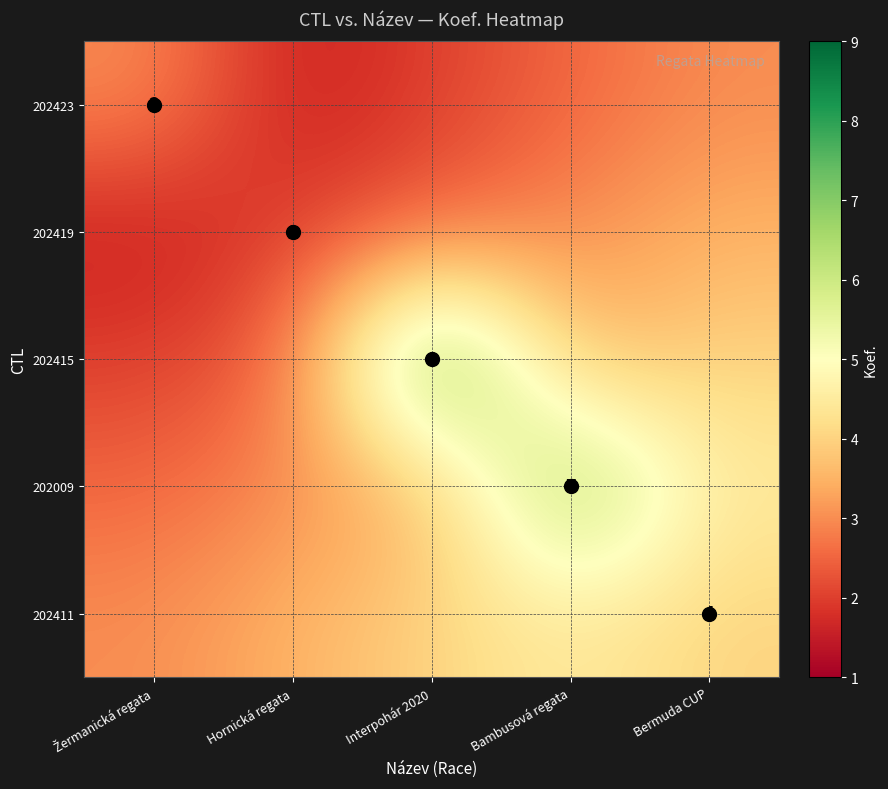

Read the 202411 value at Hornická regata.

3.5